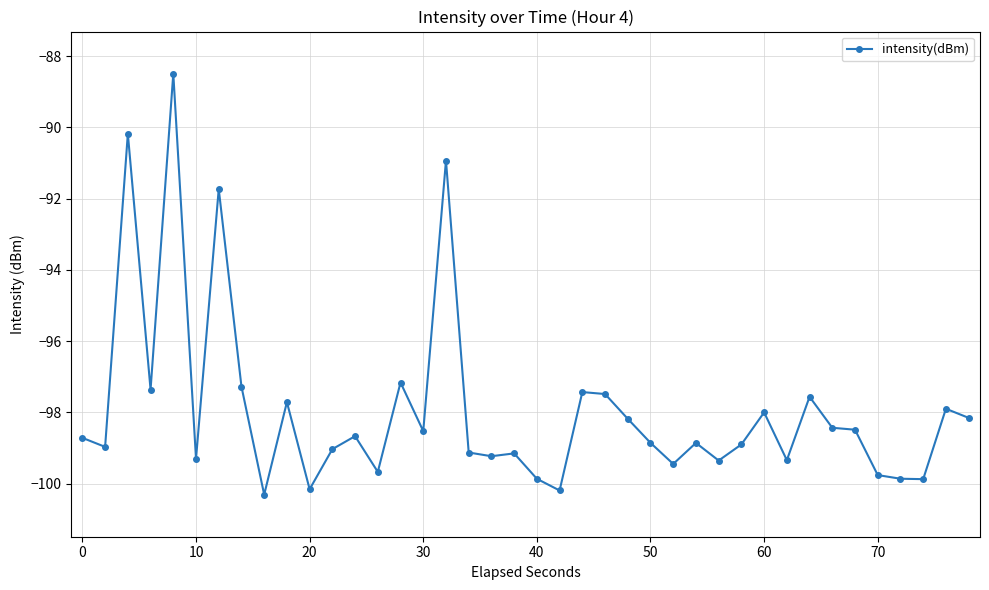

What is the difference between the maximum and minimum values?

11.8